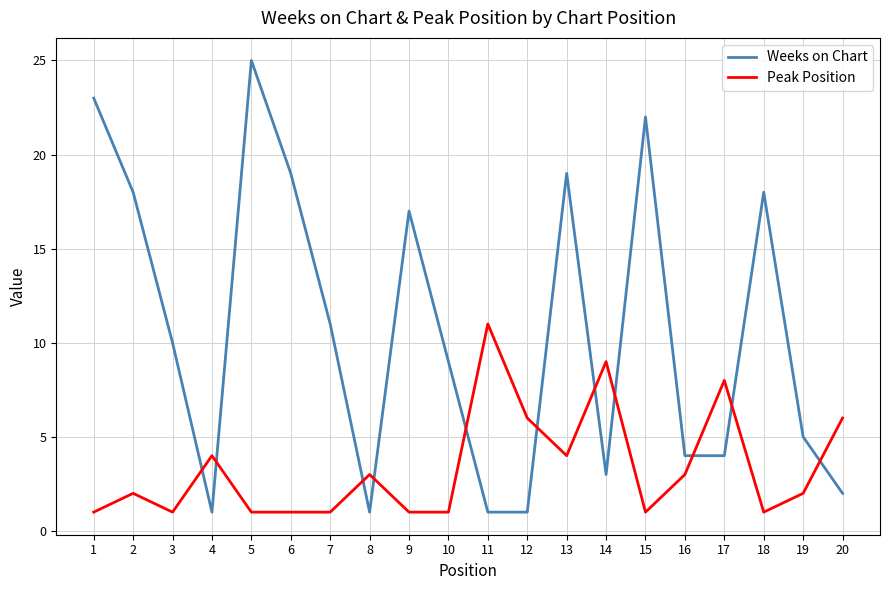

What is the maximum value for Peak Position?

11